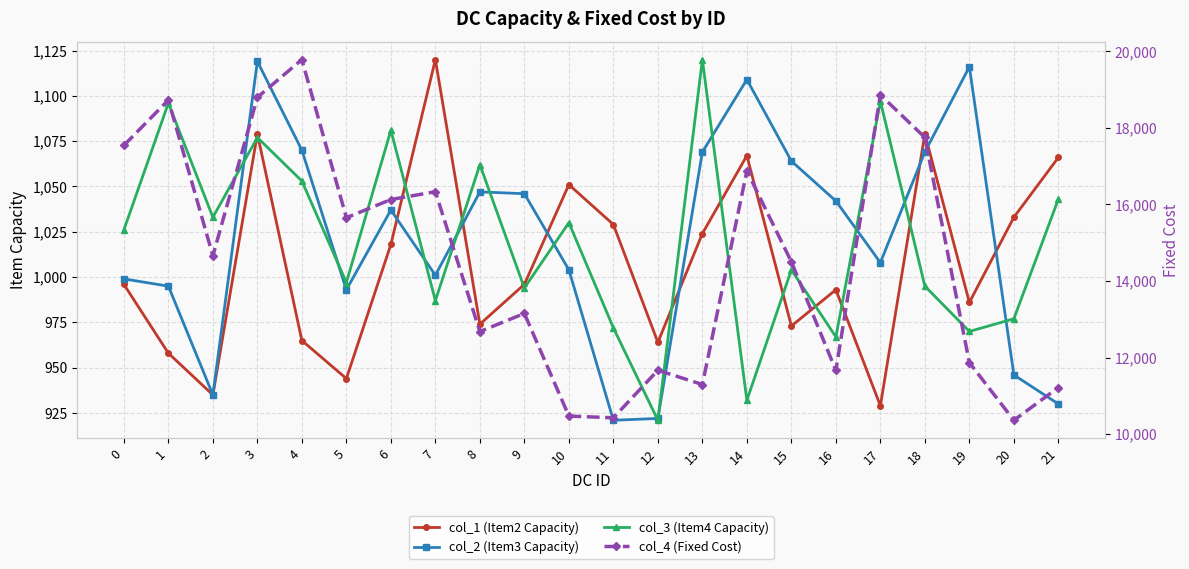

What value does the col_2 (Item3 Capacity) series have at 18, to the nearest 10?

1070